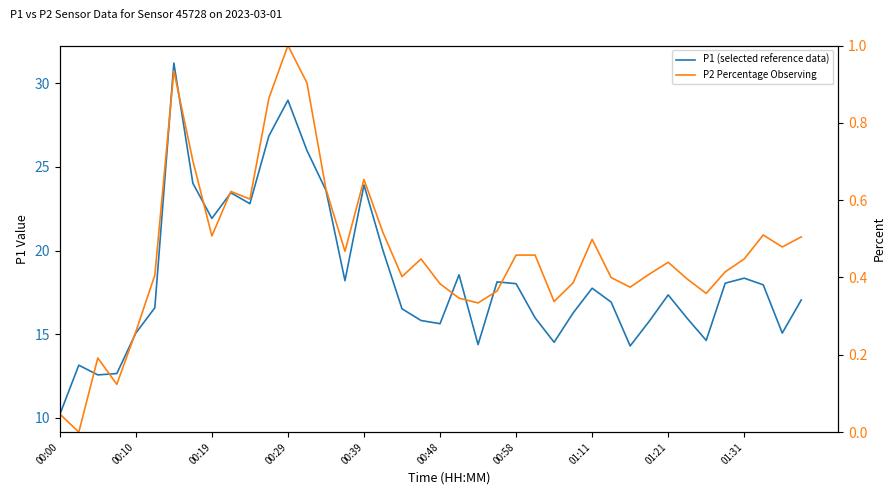

How many values in the P2 Percentage Observing series exceed 0?

39